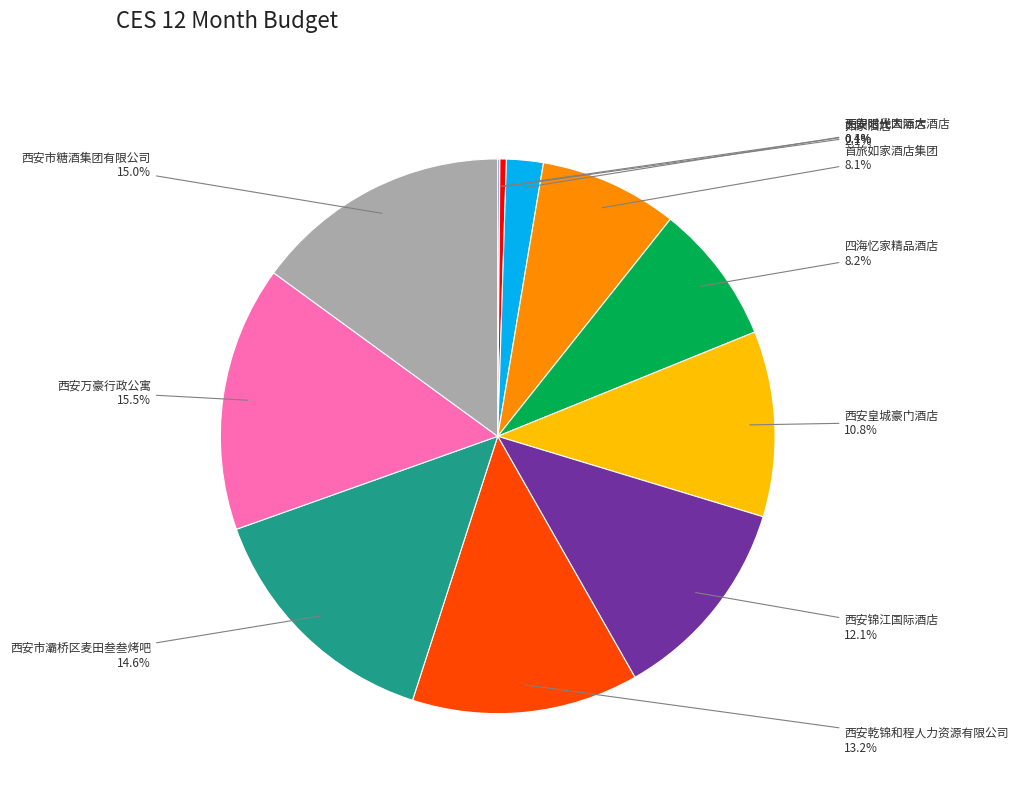

To the nearest percent, what is the average slice percentage?

9%